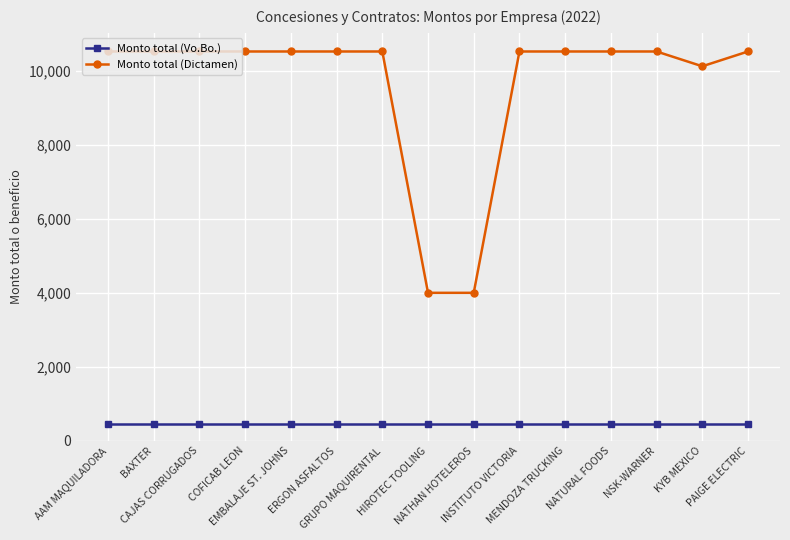

Rank the series by their maximum value, from highest to lowest.

Monto total (Dictamen), Monto total (Vo.Bo.)